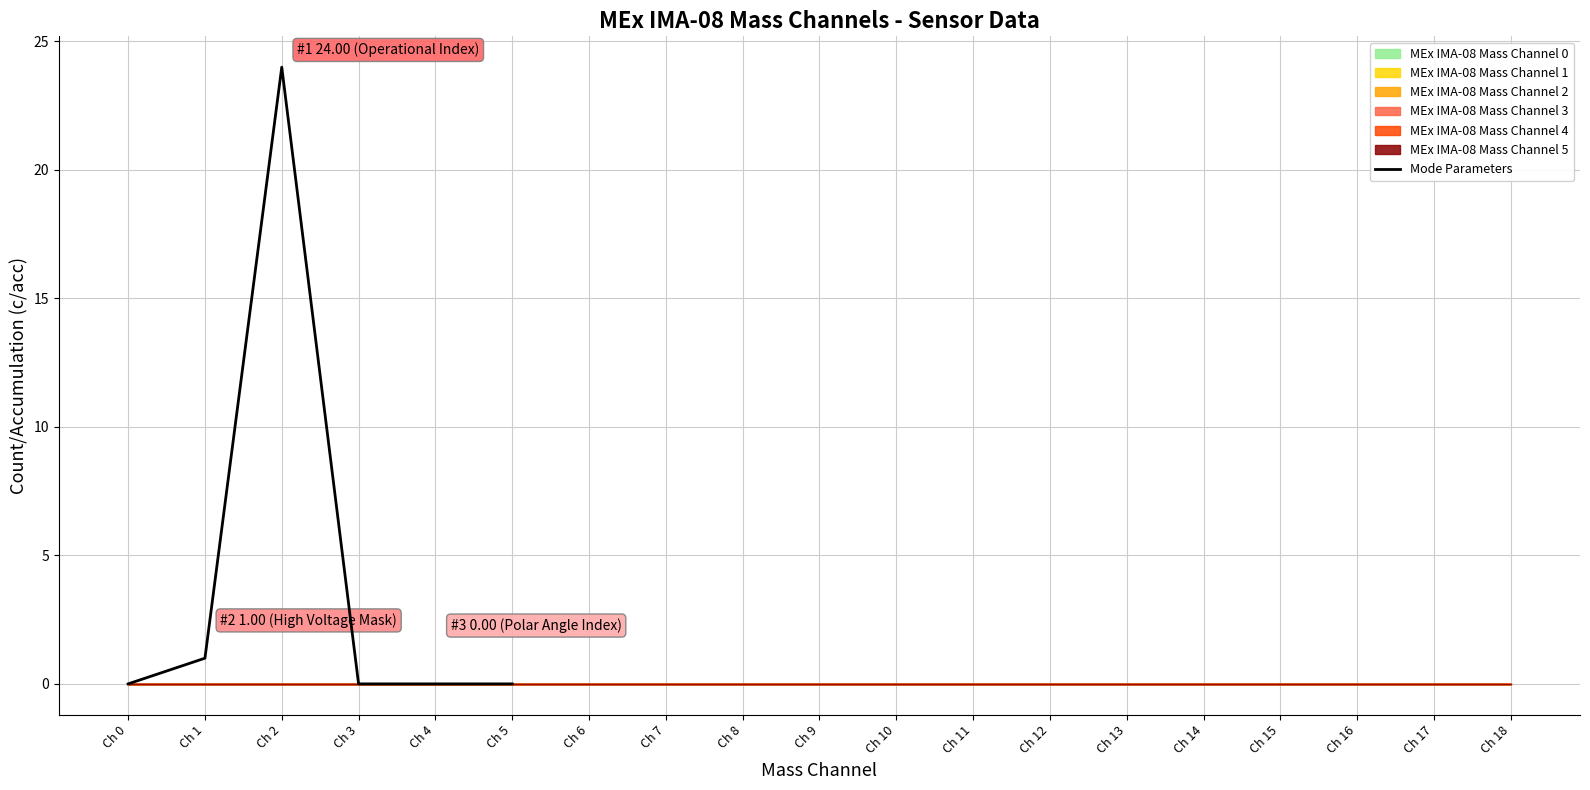

True or false: the data shows 0 at Ch 1.

False